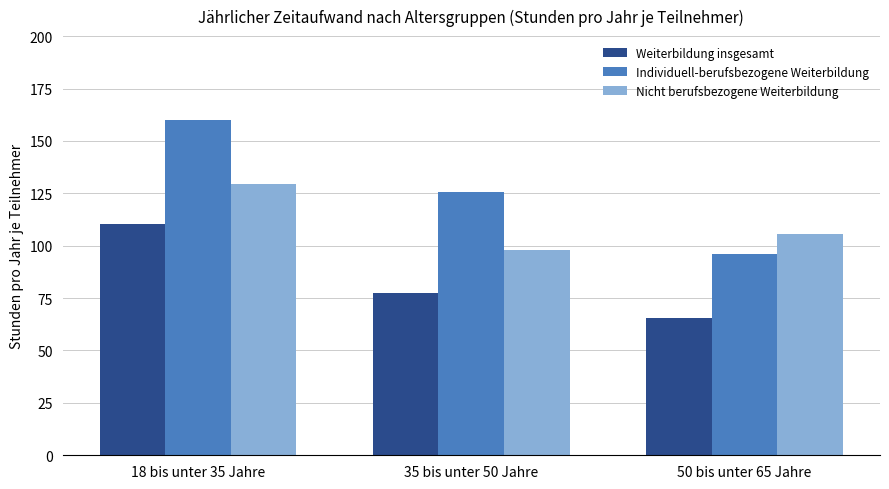

What is the sum of all Weiterbildung insgesamt values?

253.4